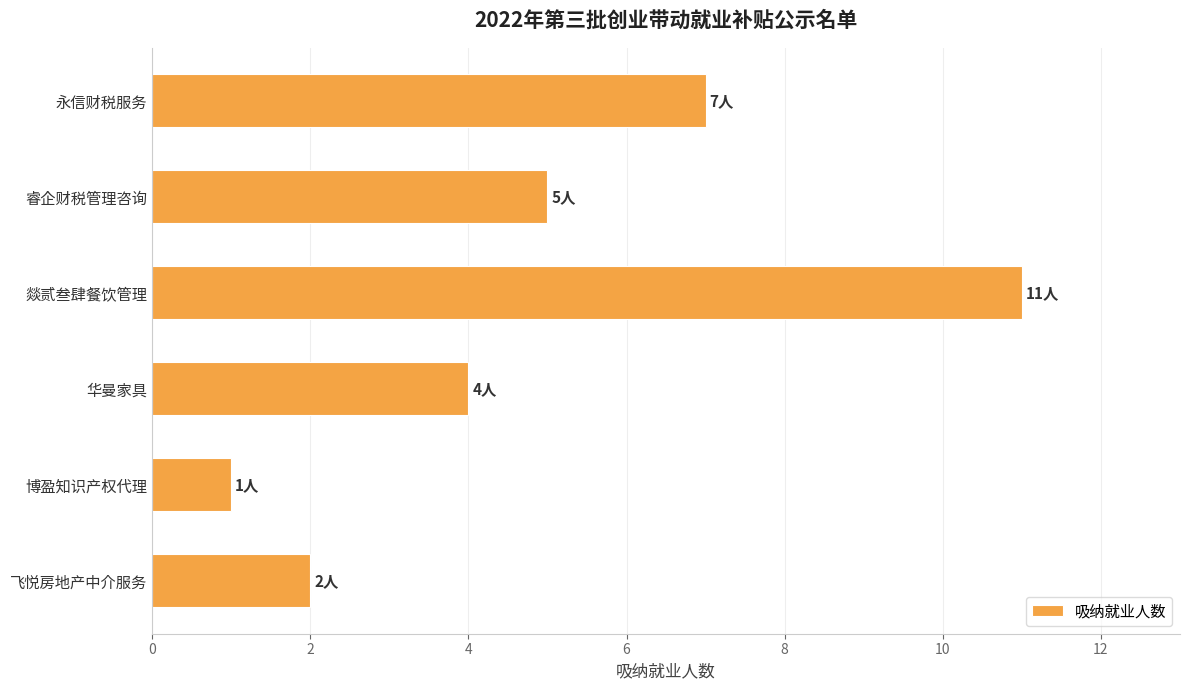

Which category has the lowest value across all series?

博盈知识产权代理